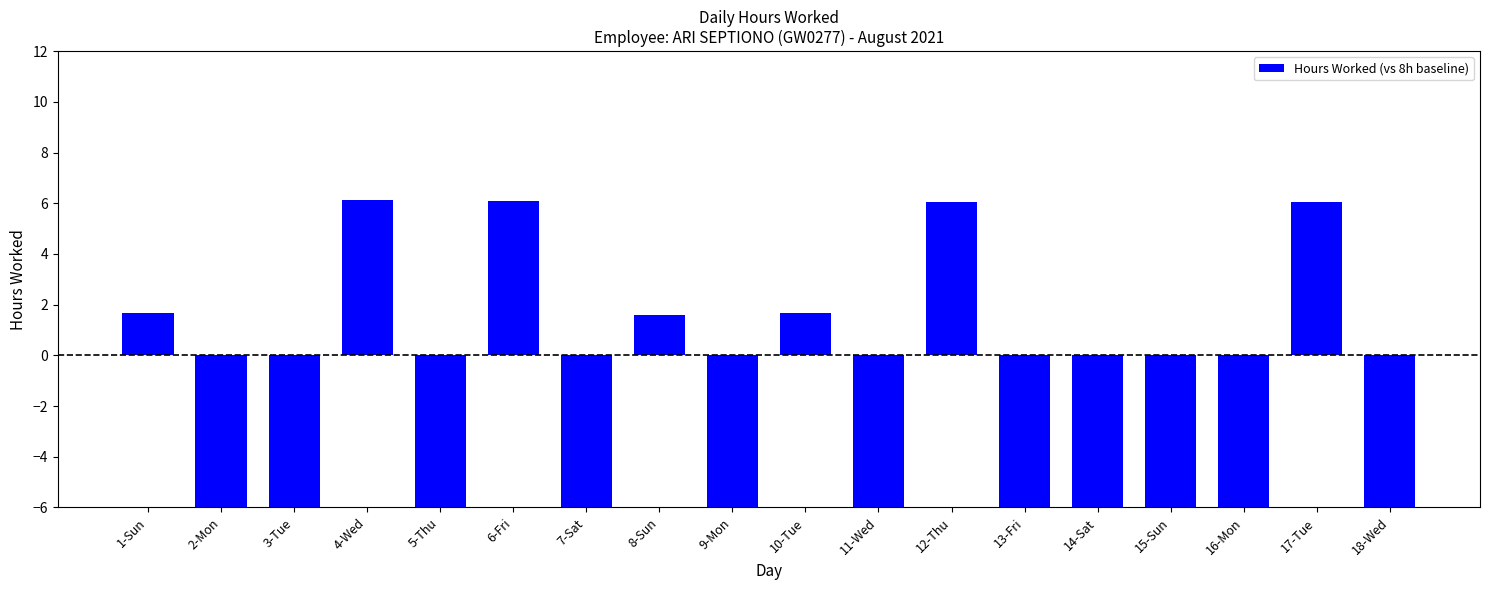

Where is the data nearest to the value 0?

8-Sun